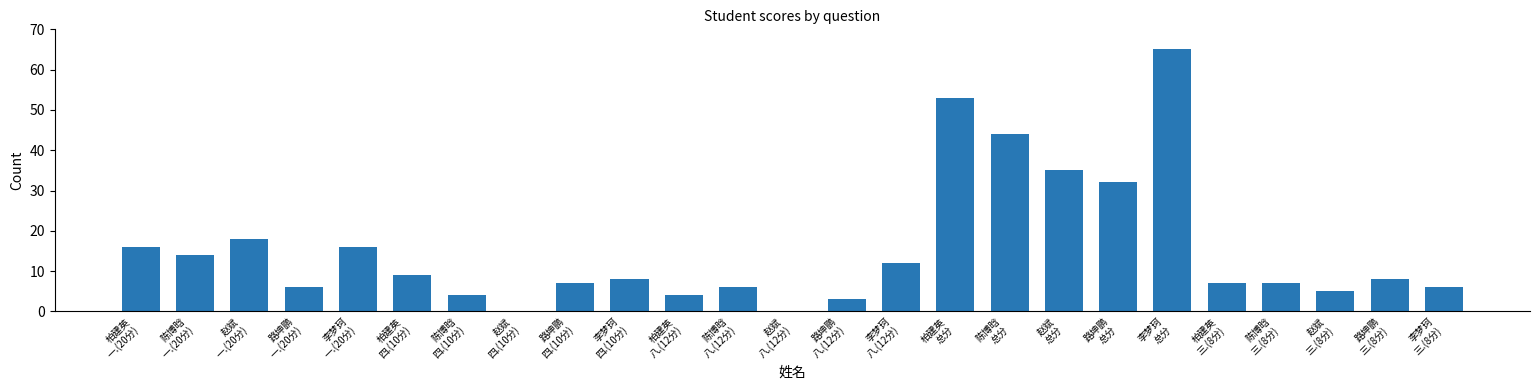

What is the sum of all values?

385